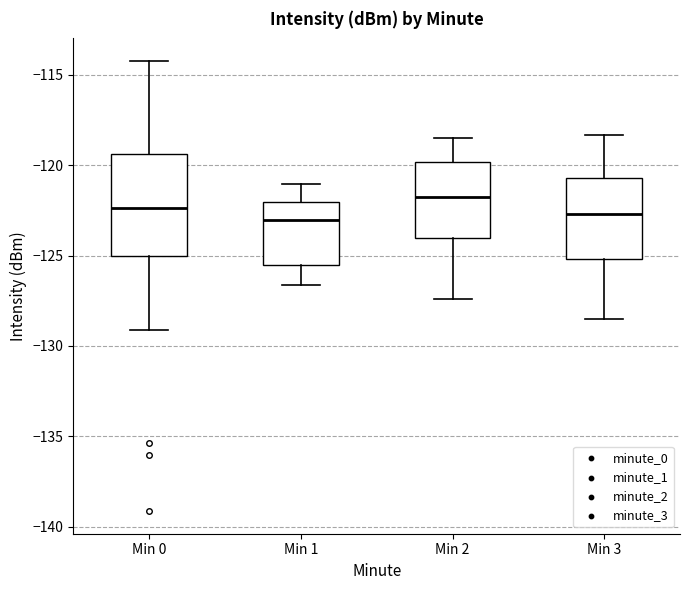

Reading left to right, transcribe this box plot: for each box, give where its median line is, the range the box spans, and where its two whiskers end, as read against the y-axis. The values are not printed on the chart, so give them approximately, as read against the axis.

Min 0: median -122.5, box -125.0 to -119.5, whiskers -129.0 to -114.0
Min 1: median -123.0, box -125.5 to -122.0, whiskers -126.5 to -121.0
Min 2: median -121.5, box -124.0 to -120.0, whiskers -127.5 to -118.5
Min 3: median -122.5, box -125.0 to -120.5, whiskers -128.5 to -118.5